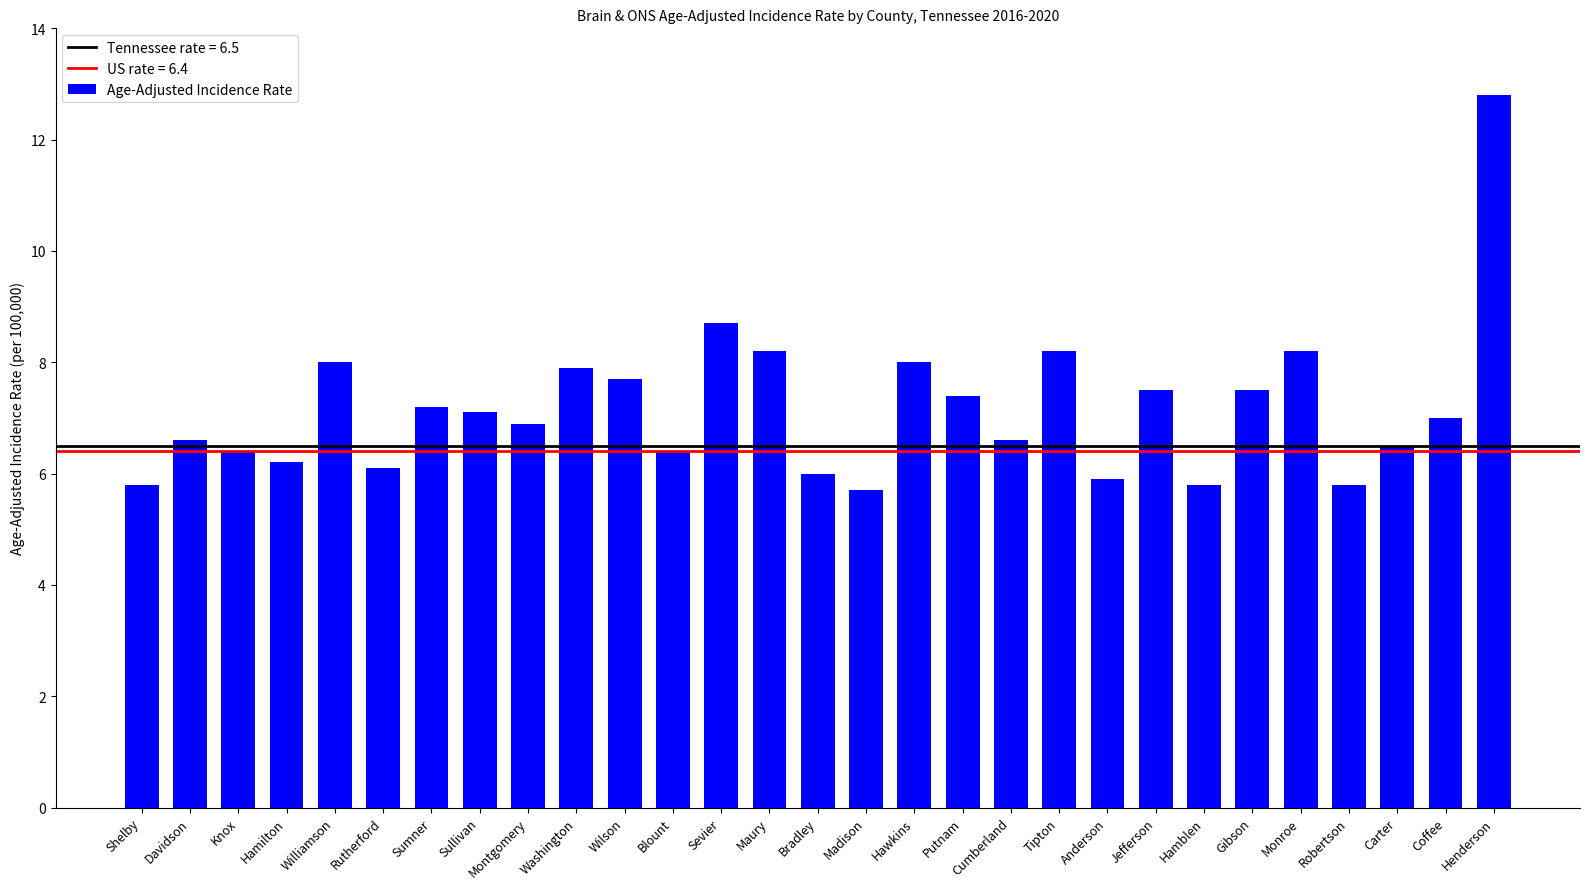

What is the approximate value at Shelby?

5.8